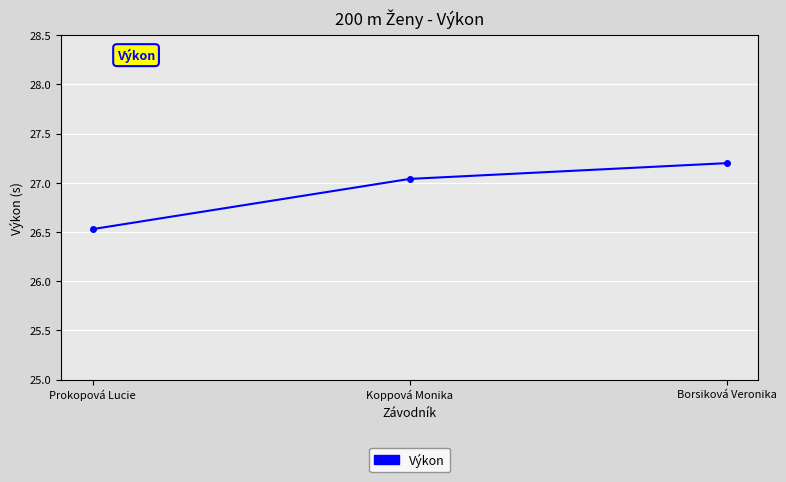

Where does the data first go above 27?

Koppová Monika